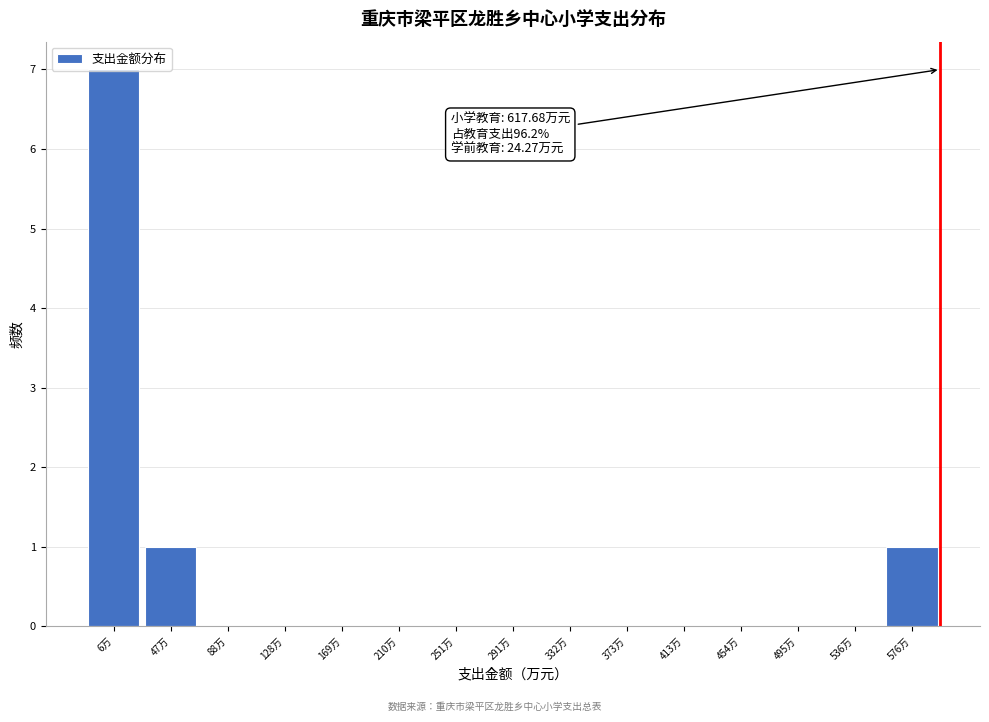

What is the sum of all values?

9